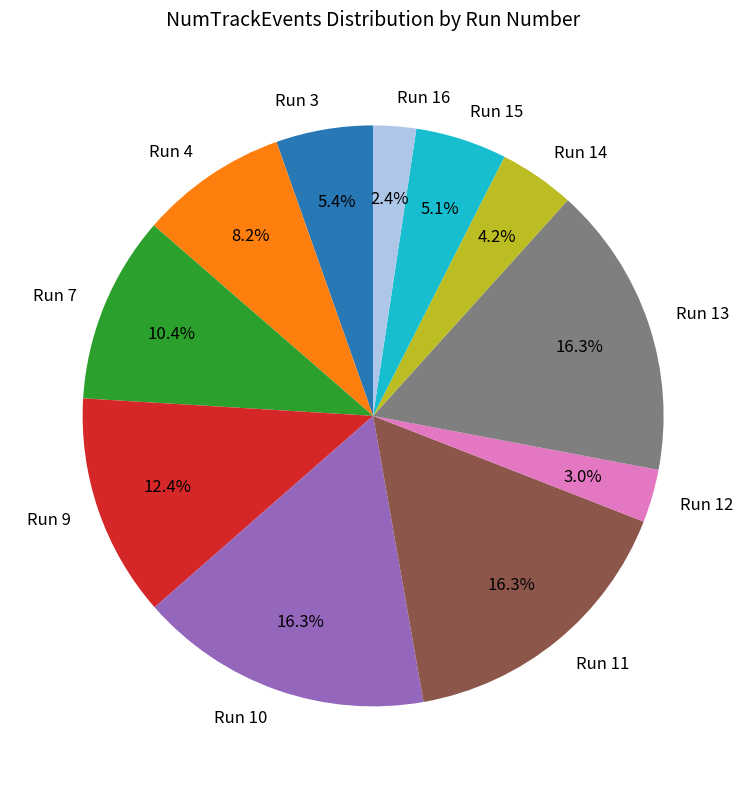

Between Run 7 and Run 14, which is larger?

Run 7